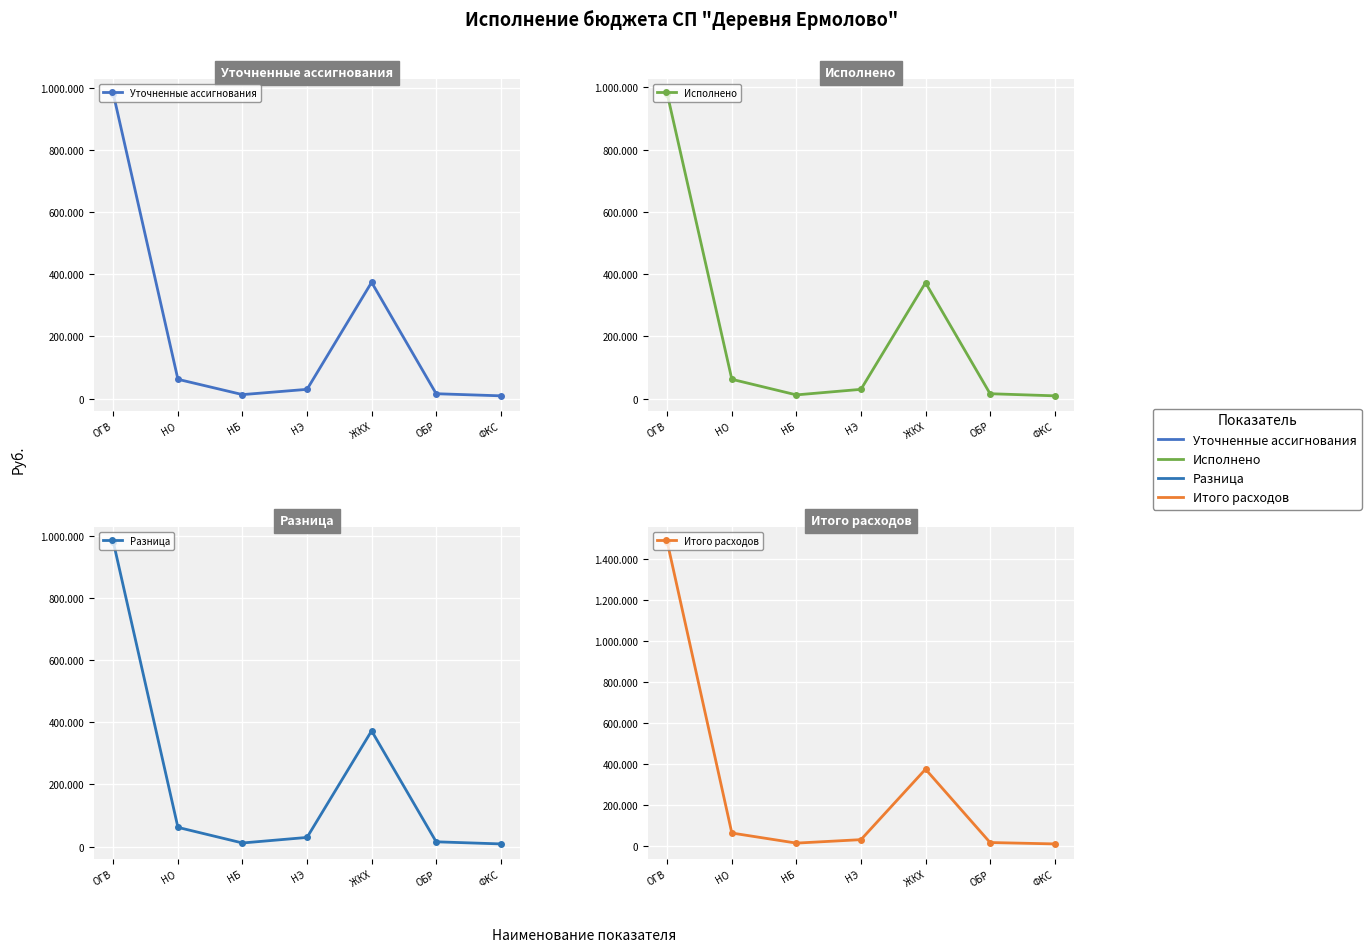

True or false: Уточненные ассигнования and Исполнено intersect in this chart.

False